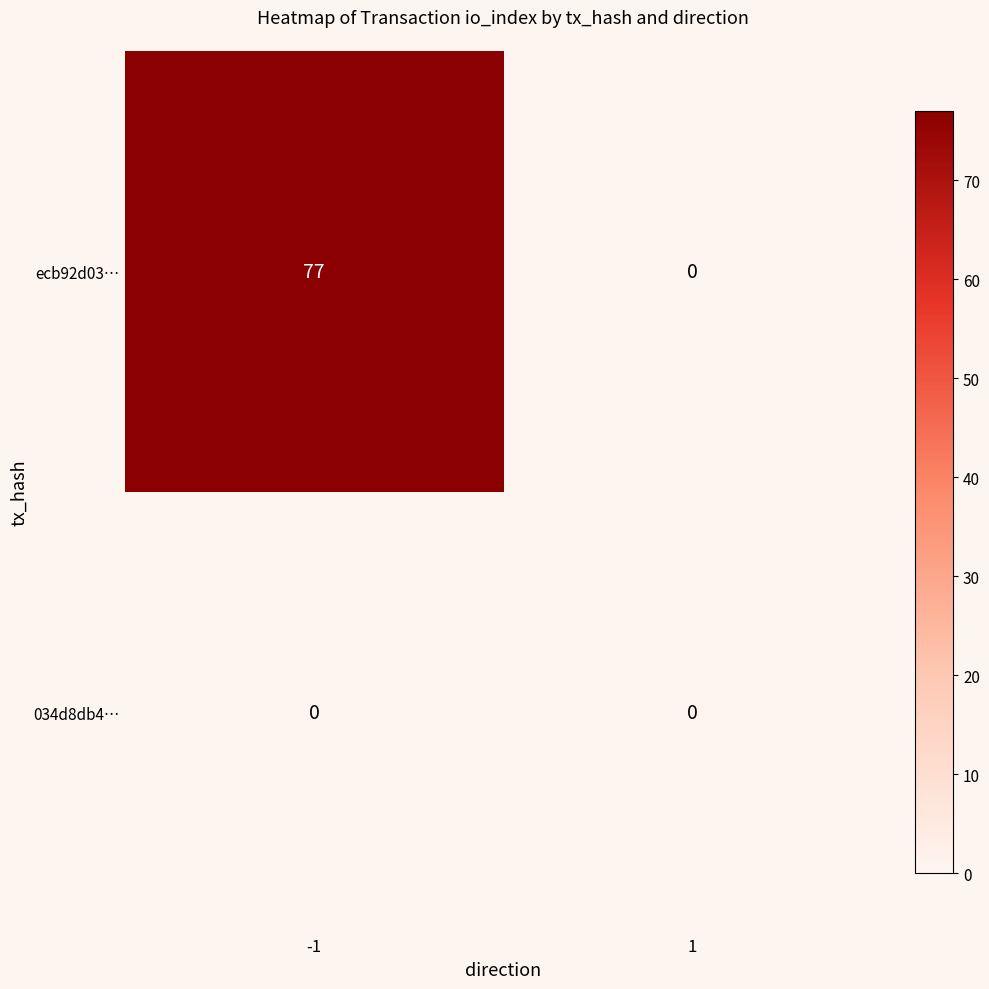

Is the value of ecb92d03… at -1 greater than the value of 034d8db4… at -1?

Yes